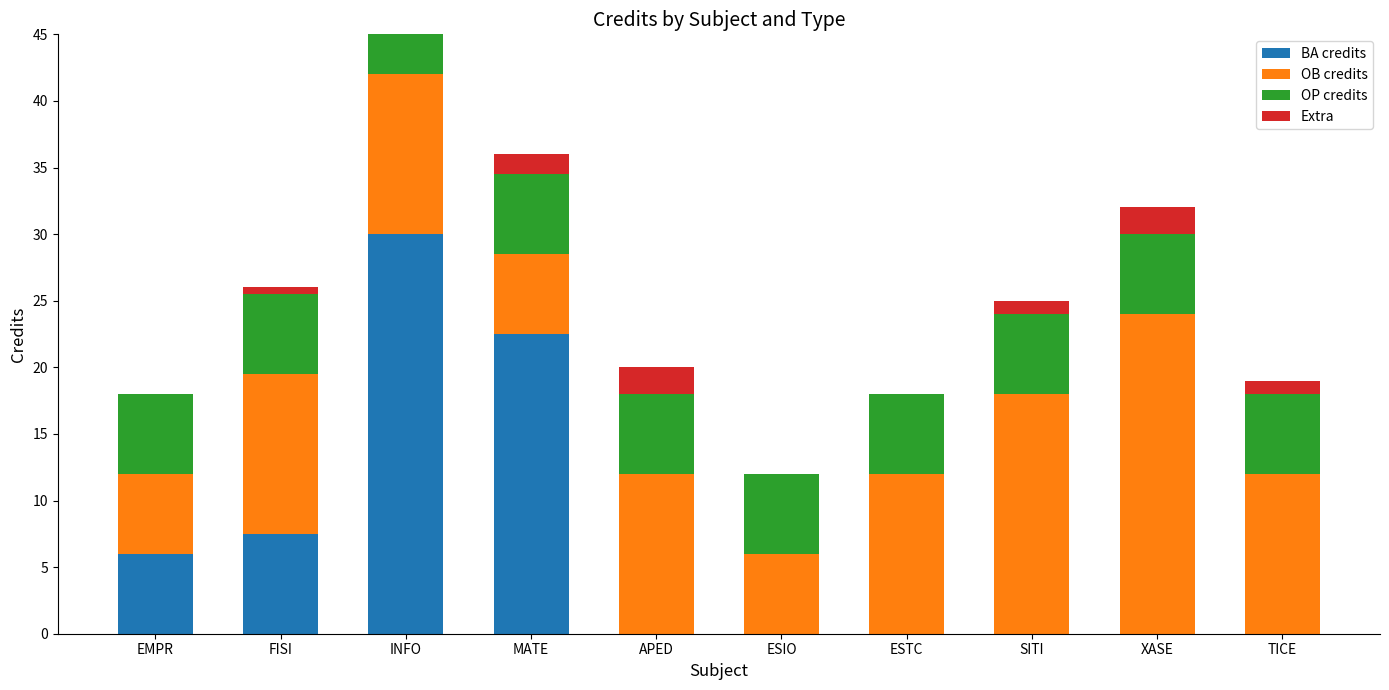

What is the label of the 6th bar from the left?

ESIO